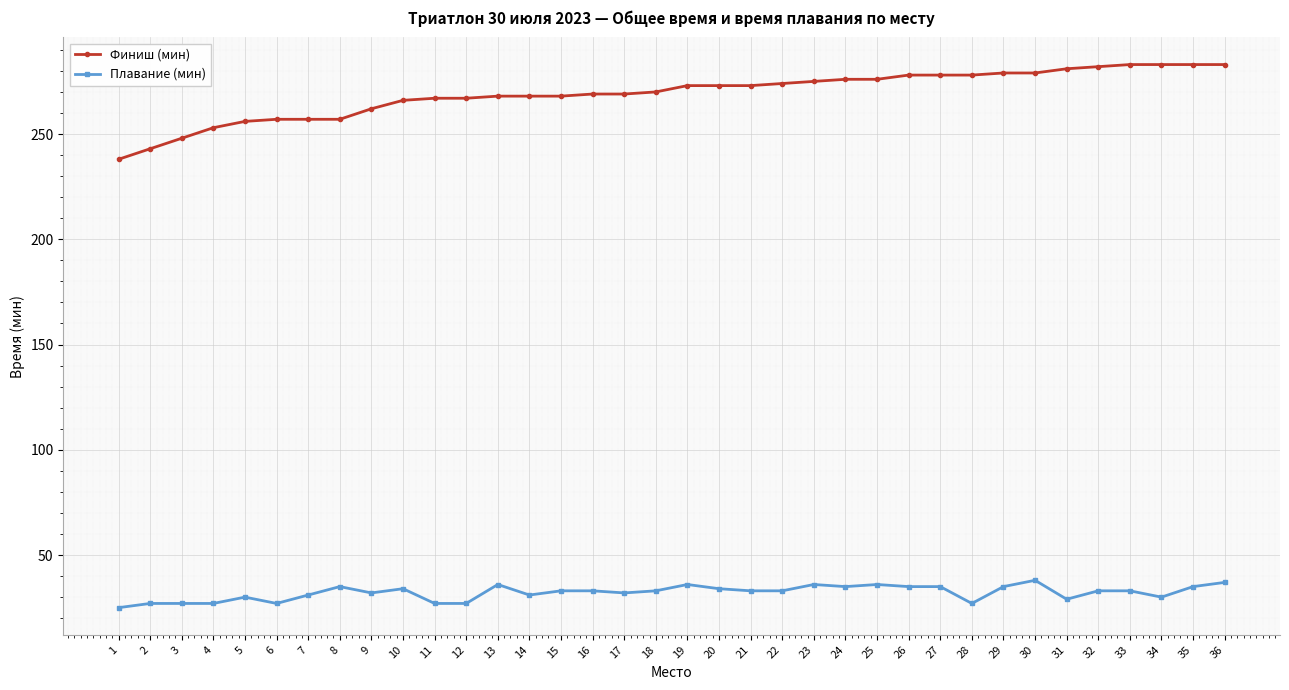

Is the value of Финиш (мин) at 4 greater than the value of Плавание (мин) at 15?

Yes